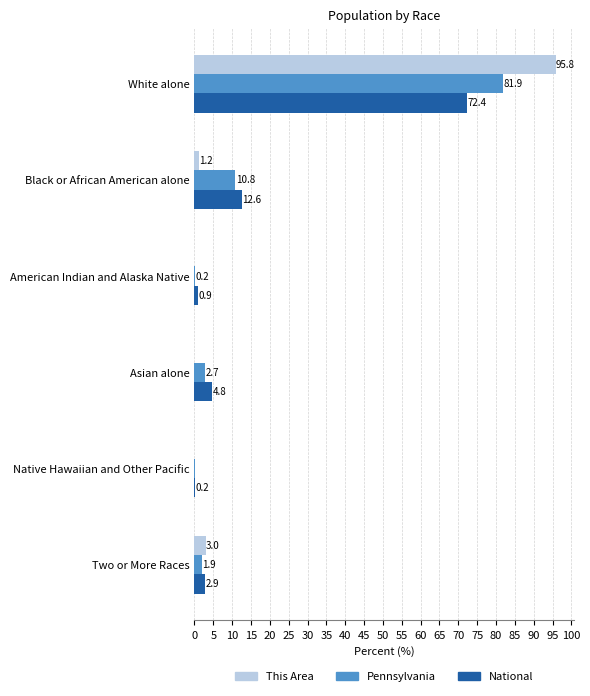

How many series are shown in this chart?

3